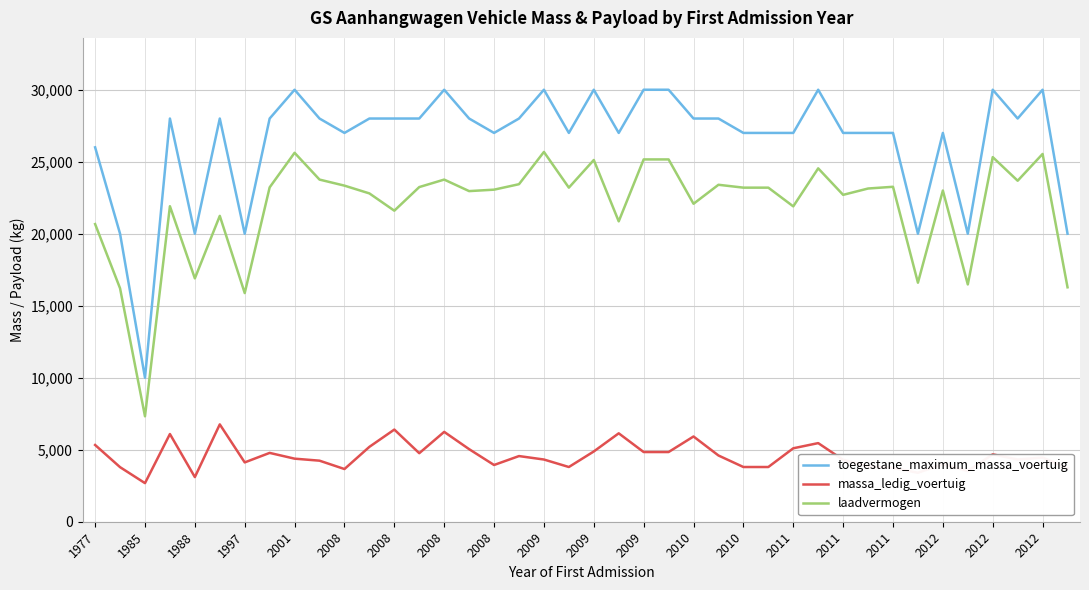

Is this an area chart (filled region under the line)?

No